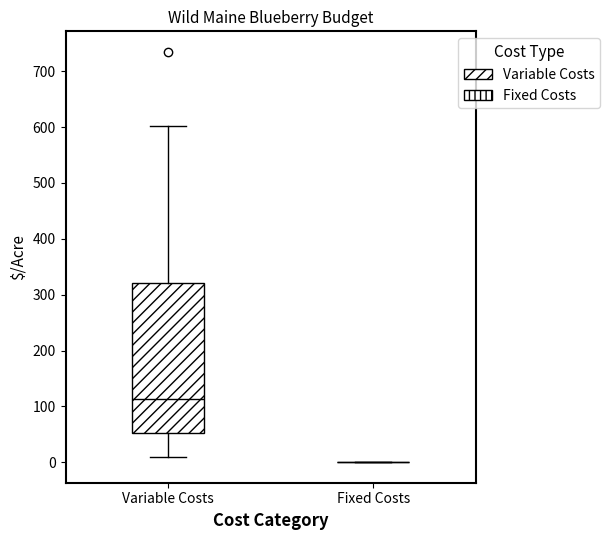

Comparing the boxes themselves (not the whiskers), which one is the tallest?

Variable Costs